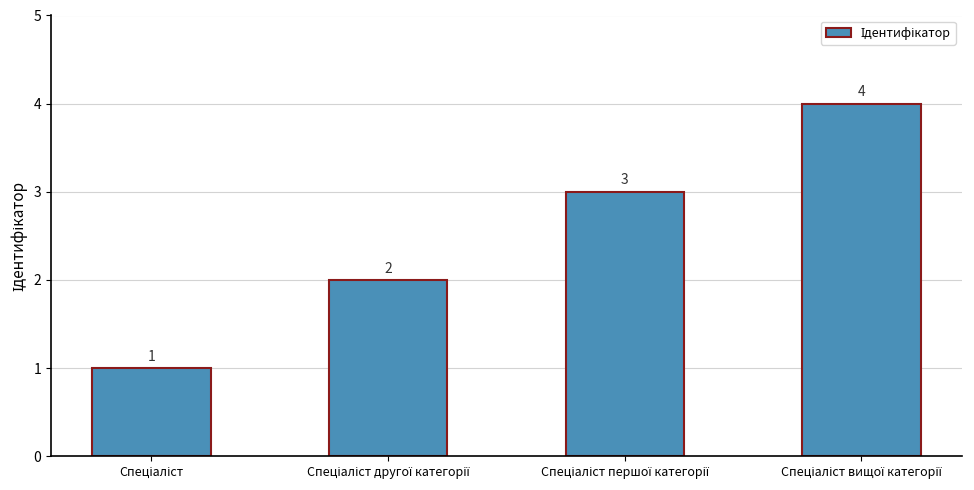

What is the difference between the second highest and minimum values?

2